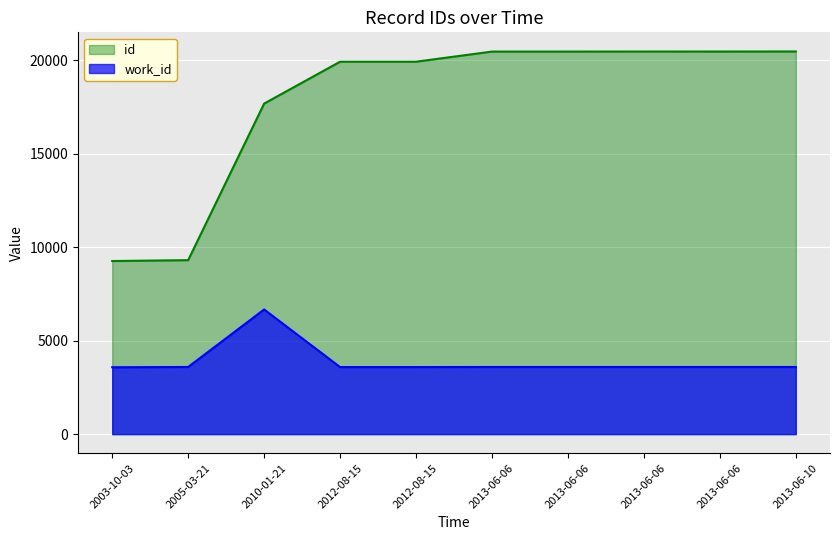

What is the label of the 9th point from the left?

2013-06-06